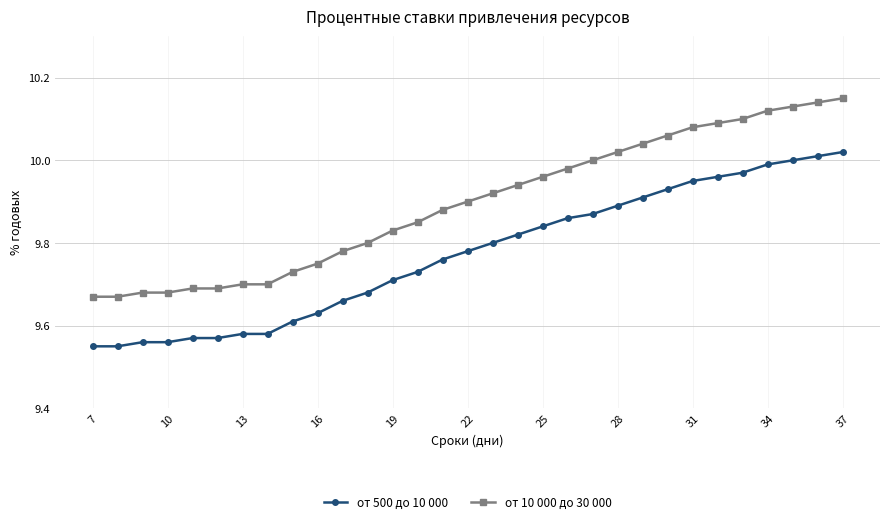

Does the chart have visible grid lines?

Yes